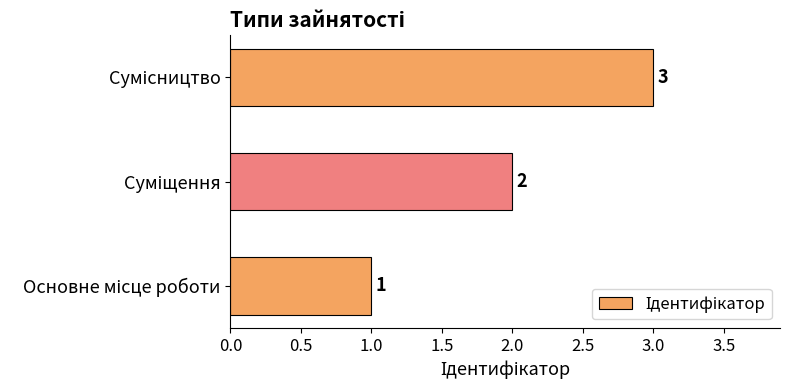

What is the greatest value displayed?

3